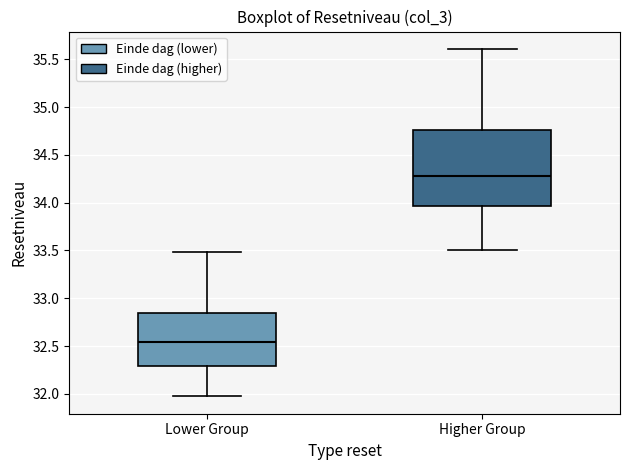

Reading left to right, read every box against the y-axis: the position of its median line, the range the box covers, and the ends of its whiskers. The values are not printed on the chart, so give them approximately, as read against the axis.

Lower Group: median 32.55, box 32.30 to 32.85, whiskers 31.95 to 33.50
Higher Group: median 34.30, box 33.95 to 34.75, whiskers 33.50 to 35.60